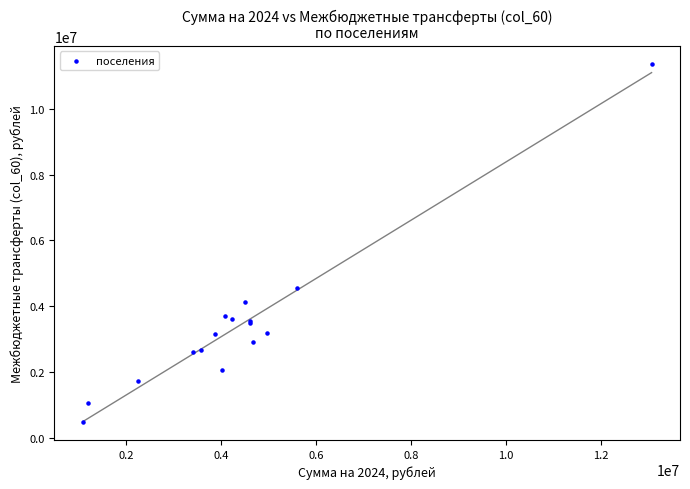

What Y value in the scatter plot is closest to 5927098?

4553976.5